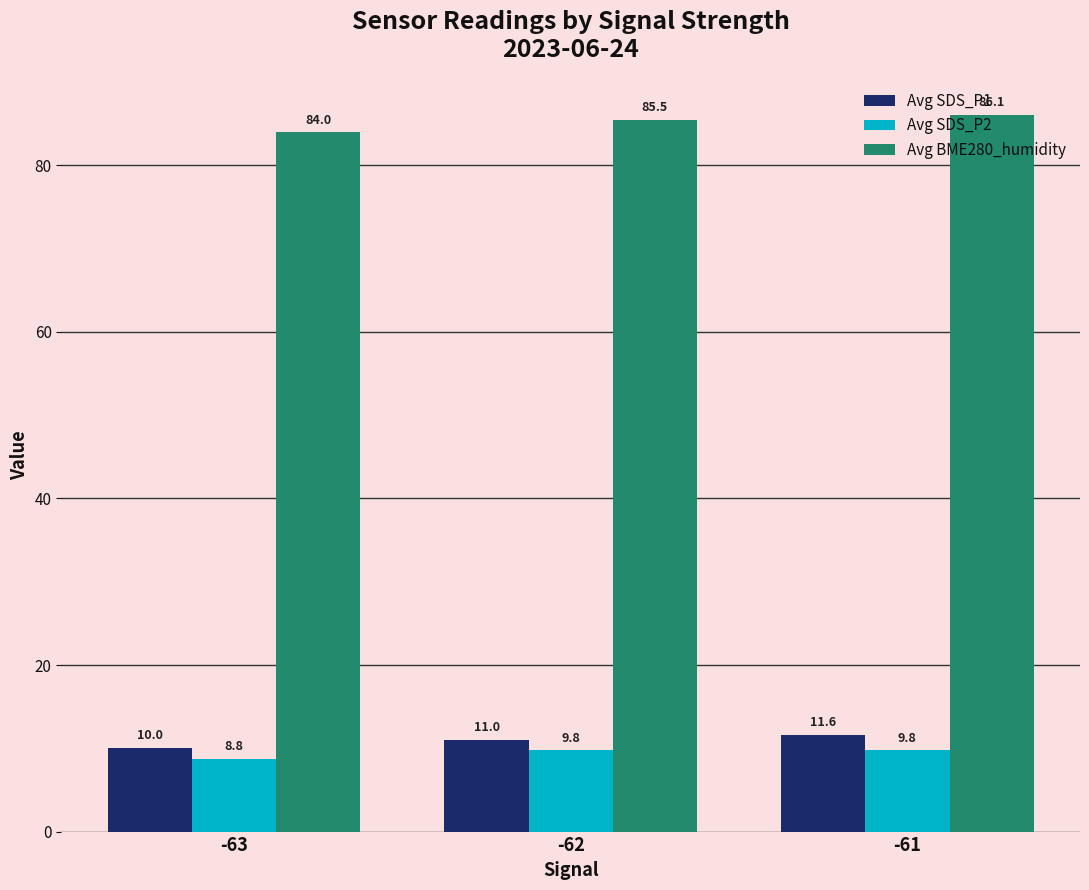

What is the difference between the highest and lowest values at -63?

75.2